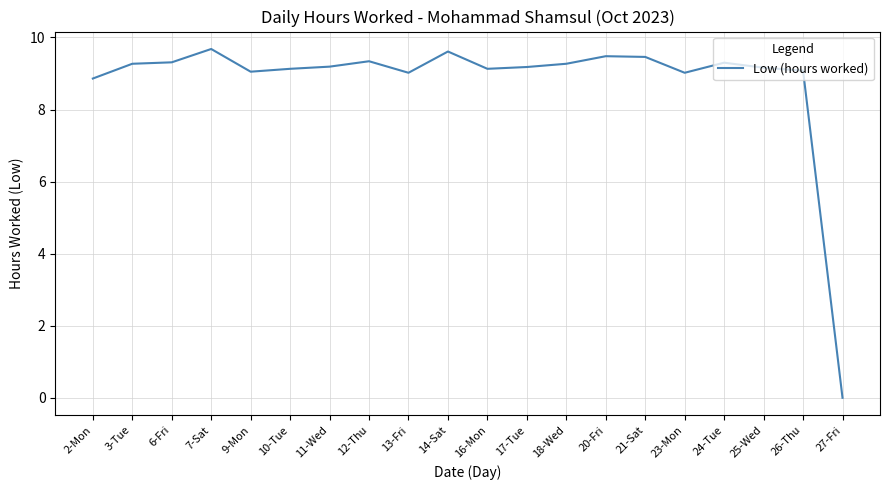

How many positive values are there?

19